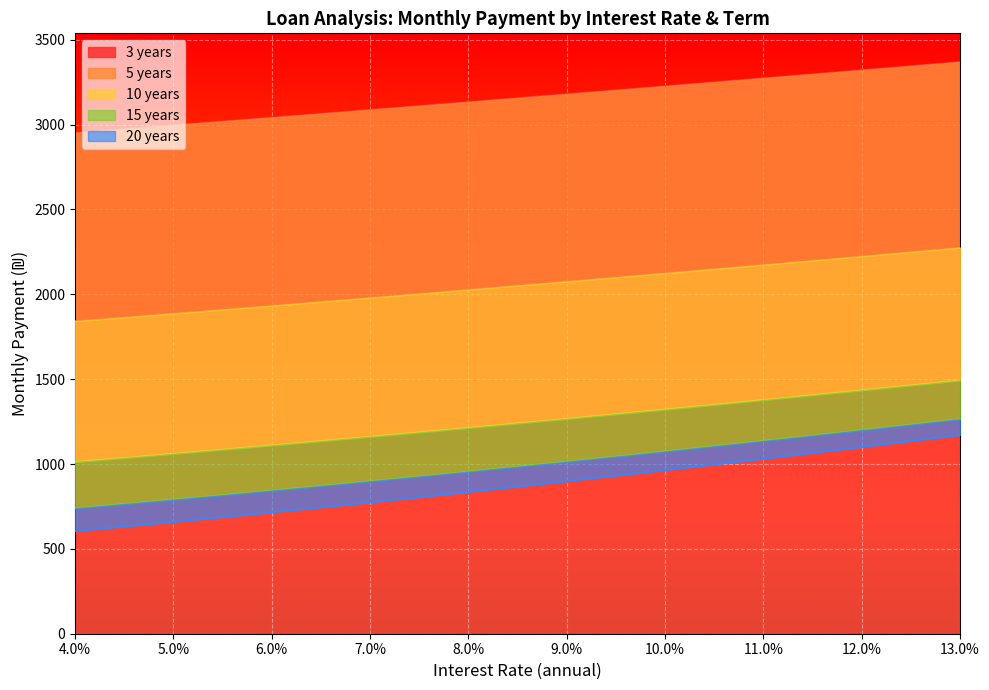

The 15 years series shows 348.0 at 11.0%. True or false?

False